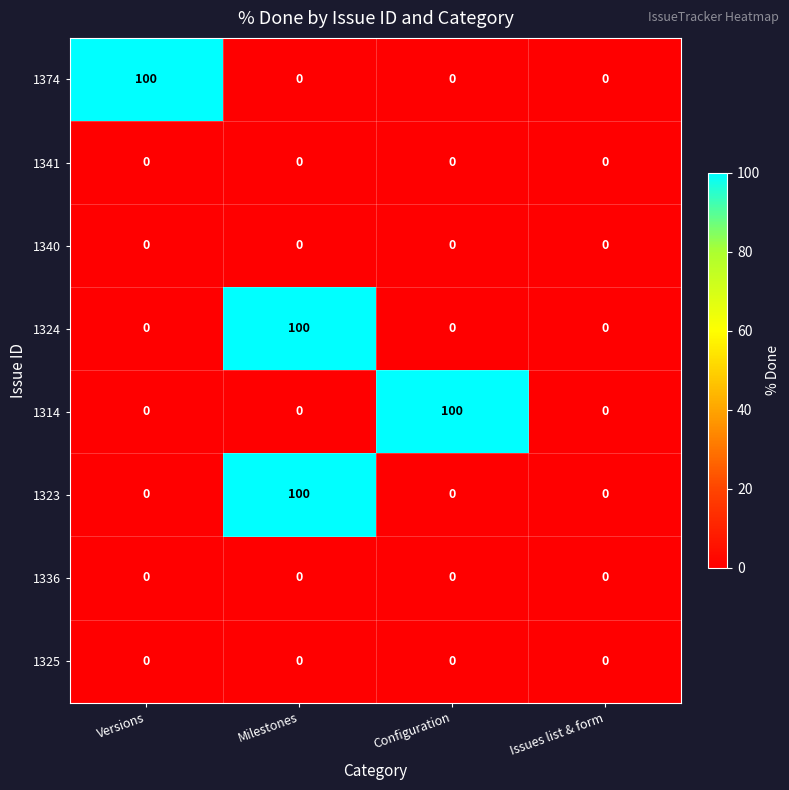

At which category is the sum across all series the highest?

Milestones